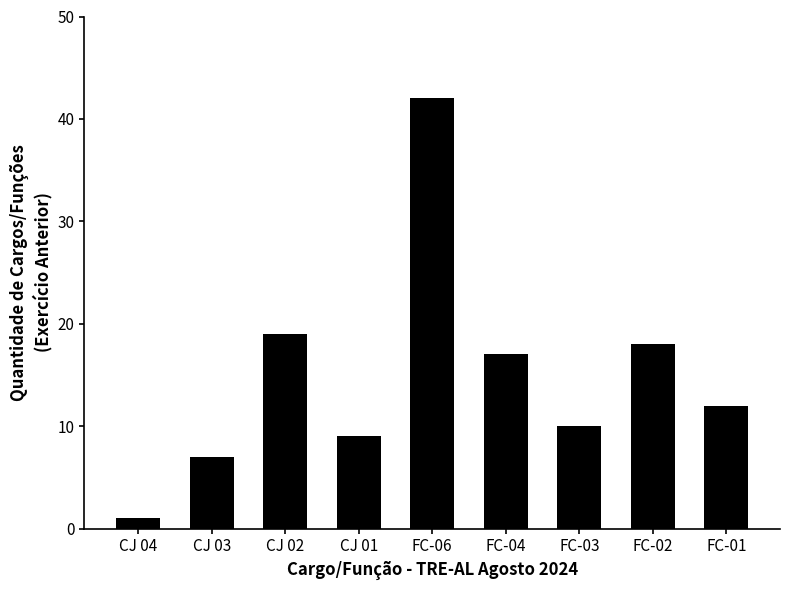

The value at FC-02 is 18. True or false?

True